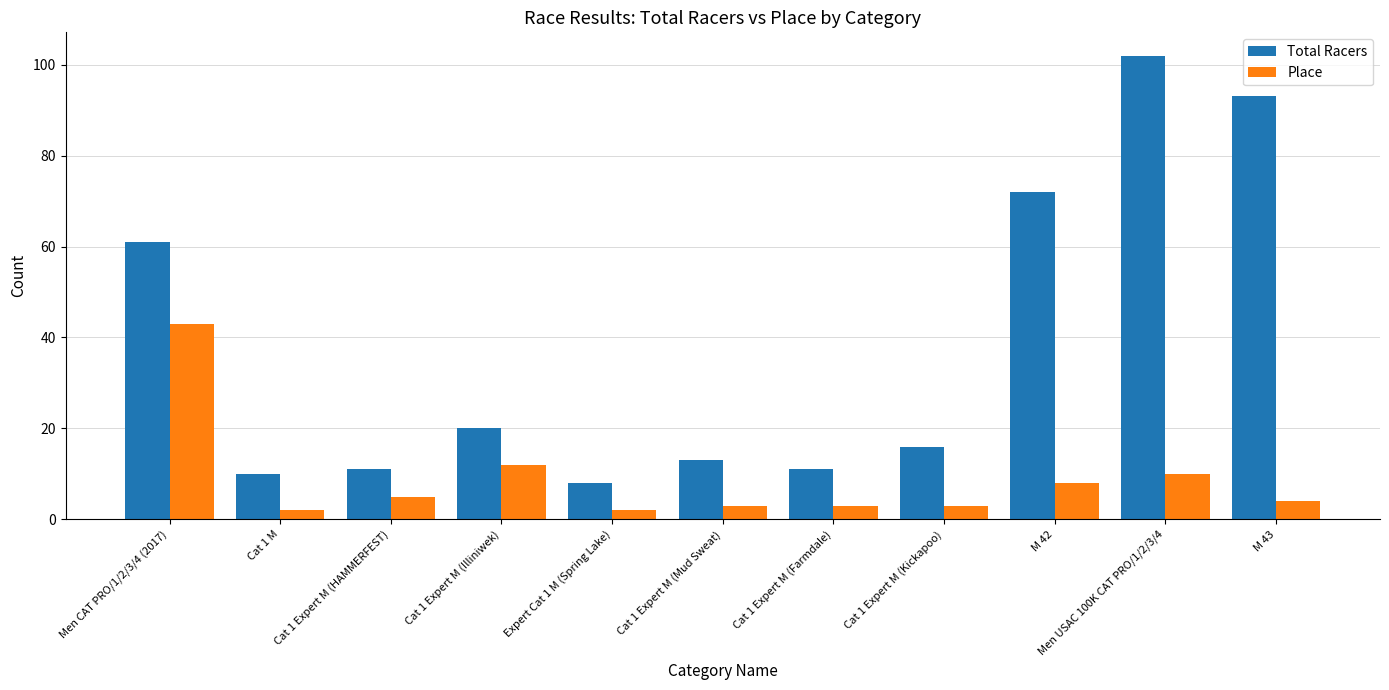

How many bars are there in total?

22